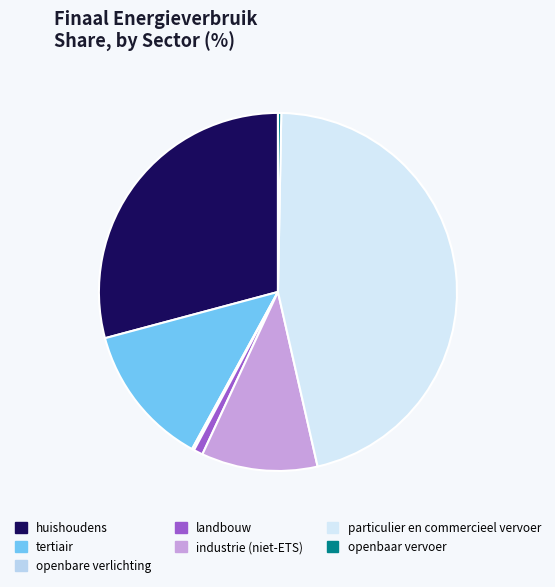

How many slices are in this pie chart?

7